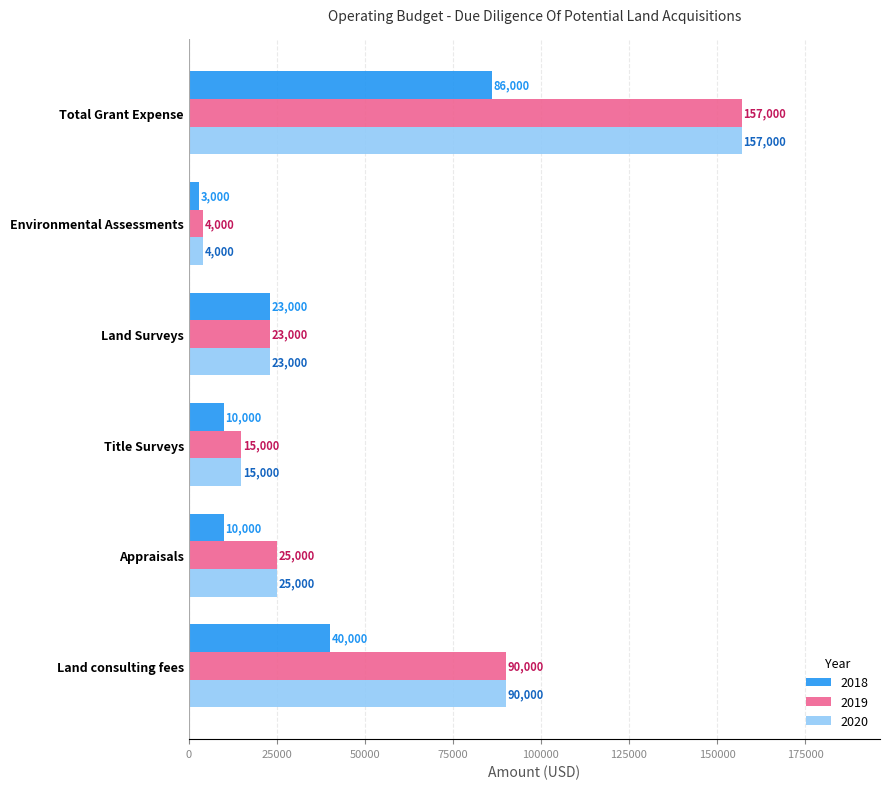

Is it true that 2019 equals 25000 at Appraisals?

True